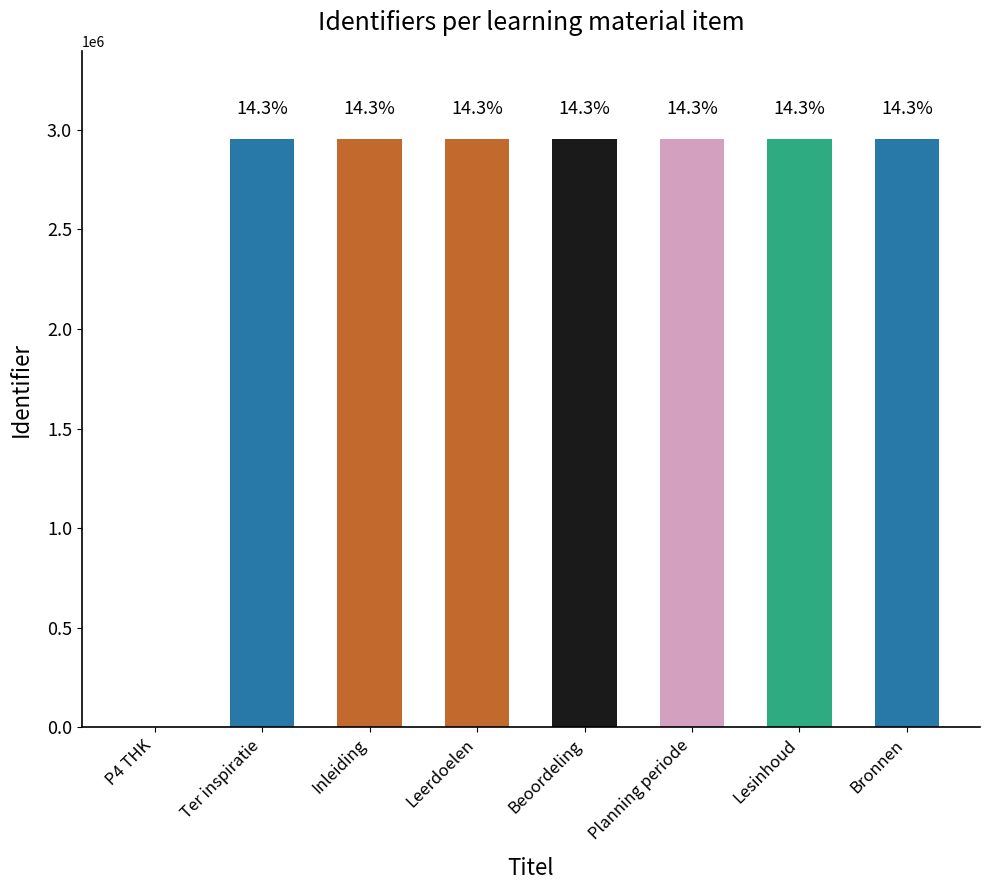

Are the bars horizontal?

No